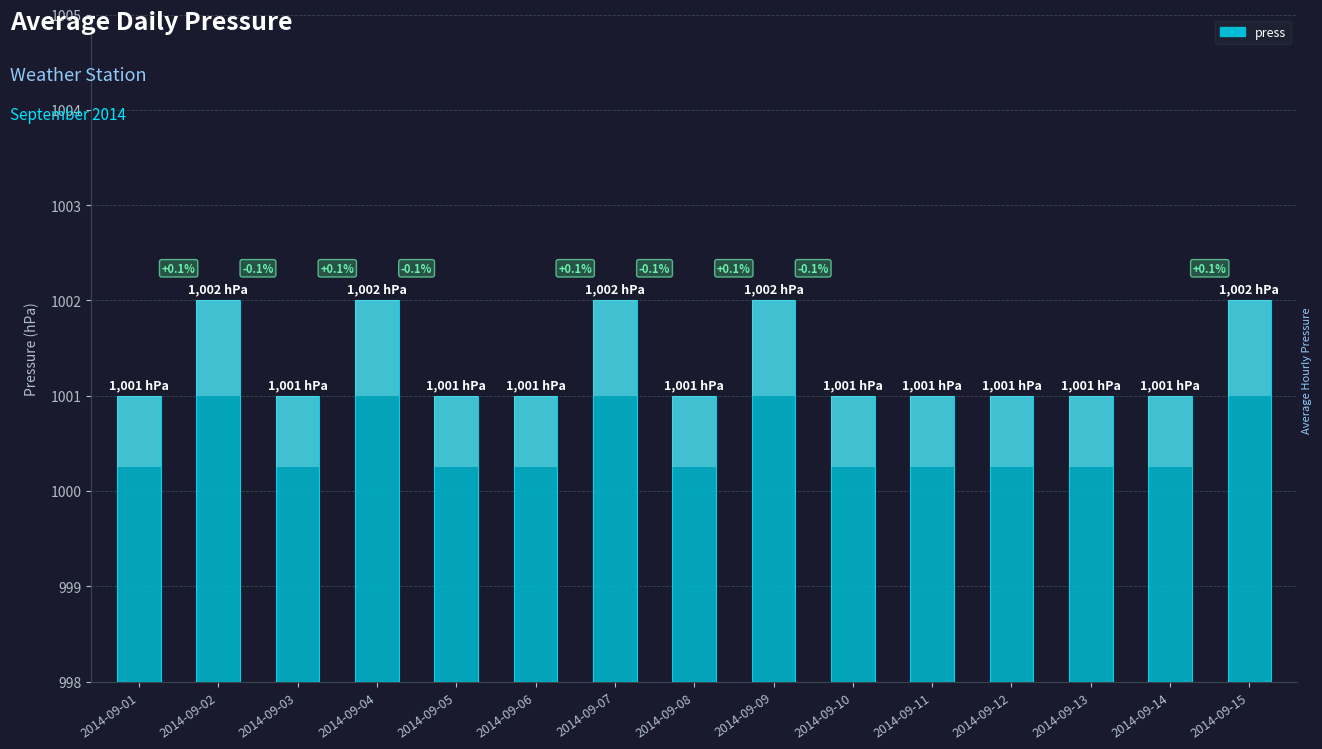

The chart shows a value of 2 at 2014-09-11. True or false?

False